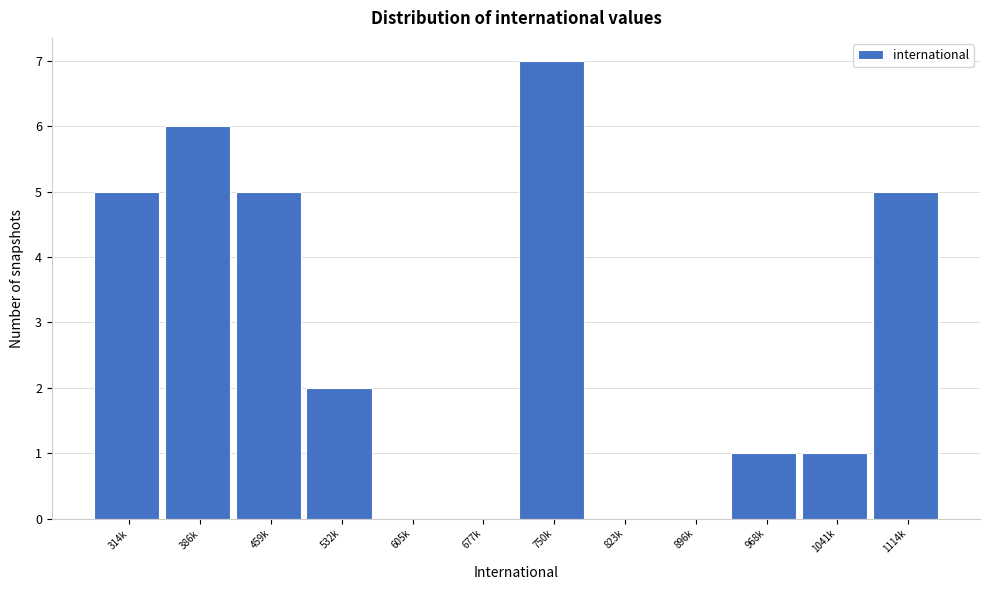

Reading right to left, list all the values displayed in this chart.

1114k=5	1041k=1	968k=1	896k=0	823k=0	750k=7	677k=0	605k=0	532k=2	459k=5	386k=6	314k=5